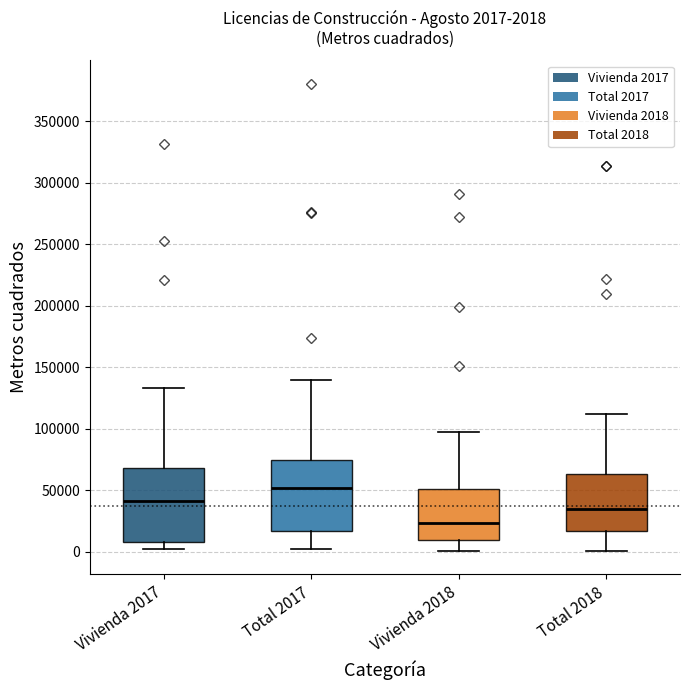

Which box's median line is the lowest?

Vivienda 2018